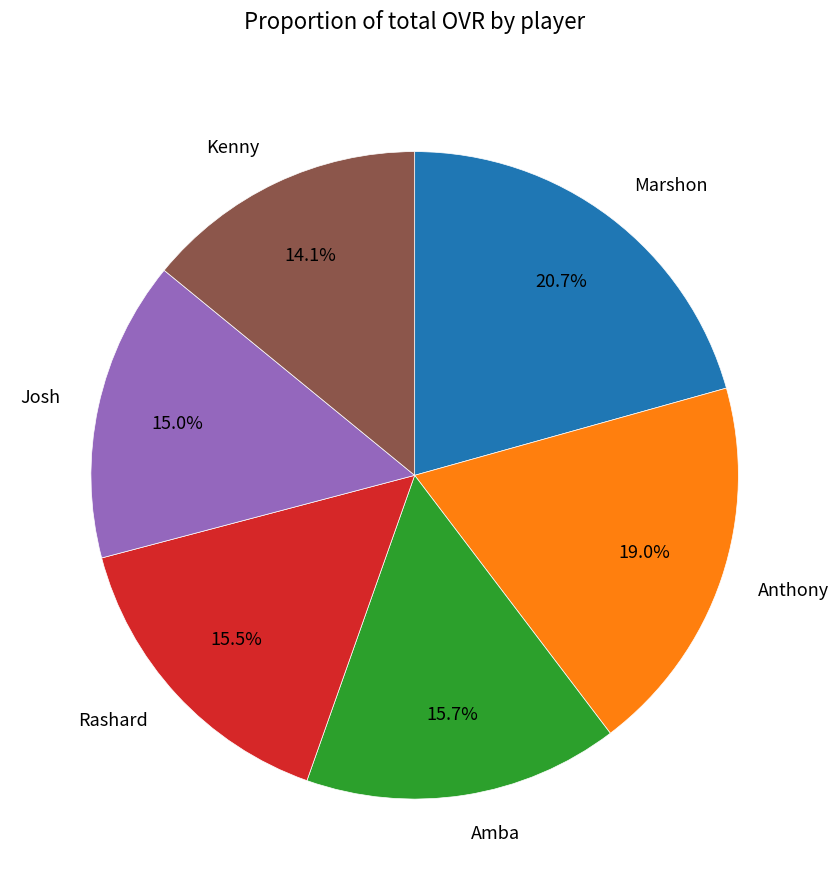

To the nearest percent, what percentage of the pie is Josh?

15%